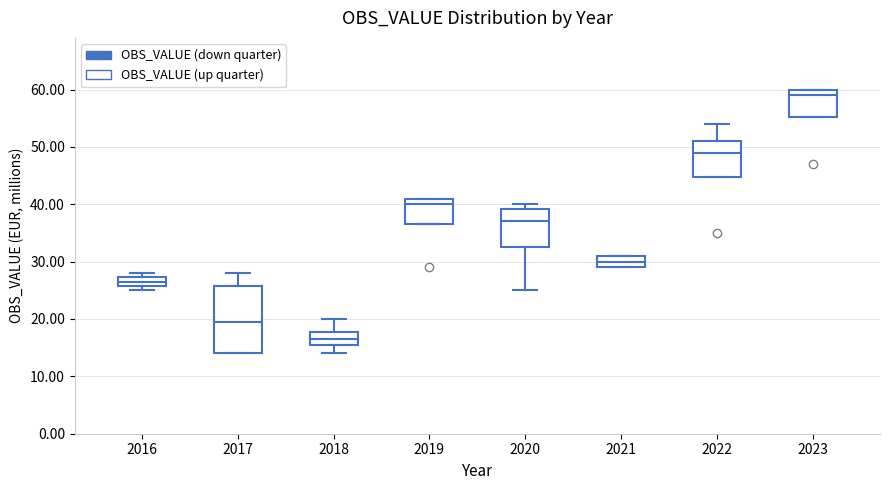

Reading left to right, transcribe this box plot: for each box, give where its median line is, the range the box spans, and where its two whiskers end, as read against the y-axis. The values are not printed on the chart, so give them approximately, as read against the axis.

2016: median 27 (inside the box), box 26 to 27, whiskers 25 to 28
2017: median 20, box 14 to 26, whiskers 14 to 28
2018: median 17, box 16 to 18, whiskers 14 to 20
2019: median 40, box 37 to 41, whiskers 37 to 41
2020: median 37, box 33 to 39, whiskers 25 to 40
2021: median 30, box 29 to 31, whiskers 29 to 31
2022: median 49, box 45 to 51, whiskers 45 to 54
2023: median 59, box 55 to 60, whiskers 55 to 60